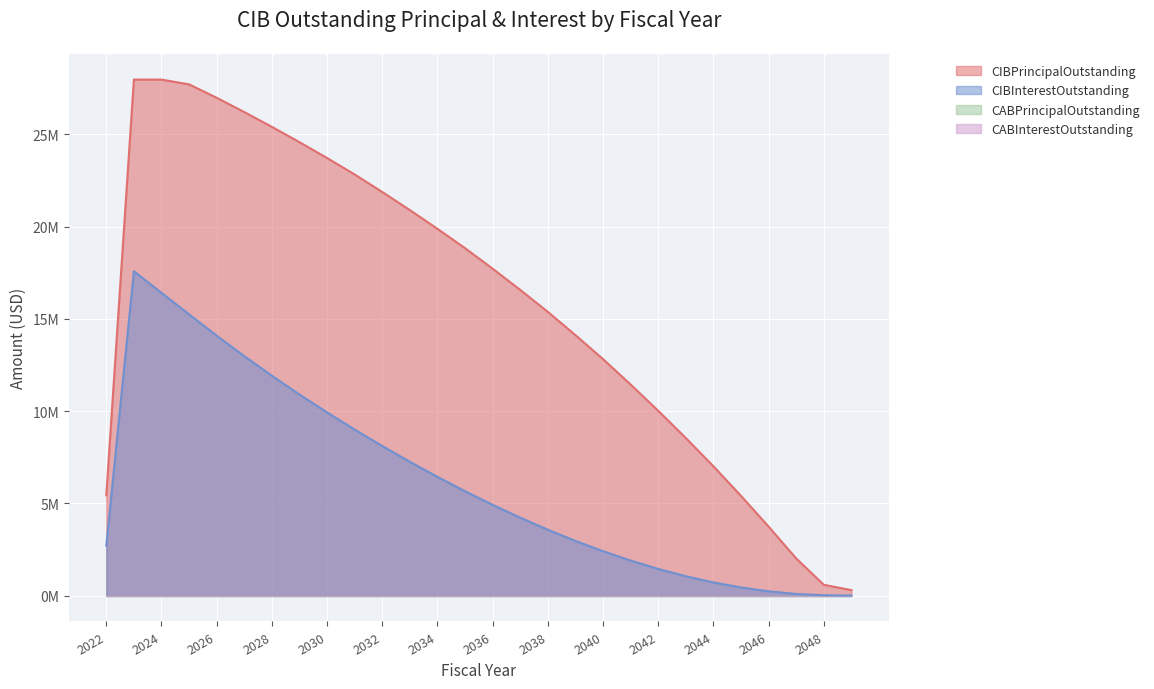

Does the chart display data point markers on the line(s)?

No